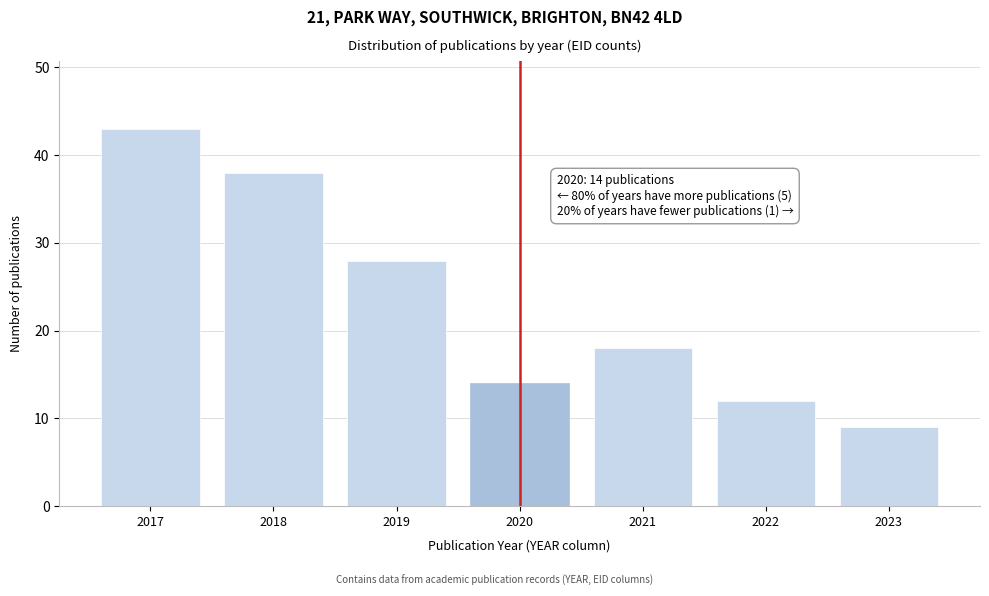

Reading right to left, transcribe all the data shown in this chart.

2023=9	2022=12	2021=18	2020=14	2019=28	2018=38	2017=43